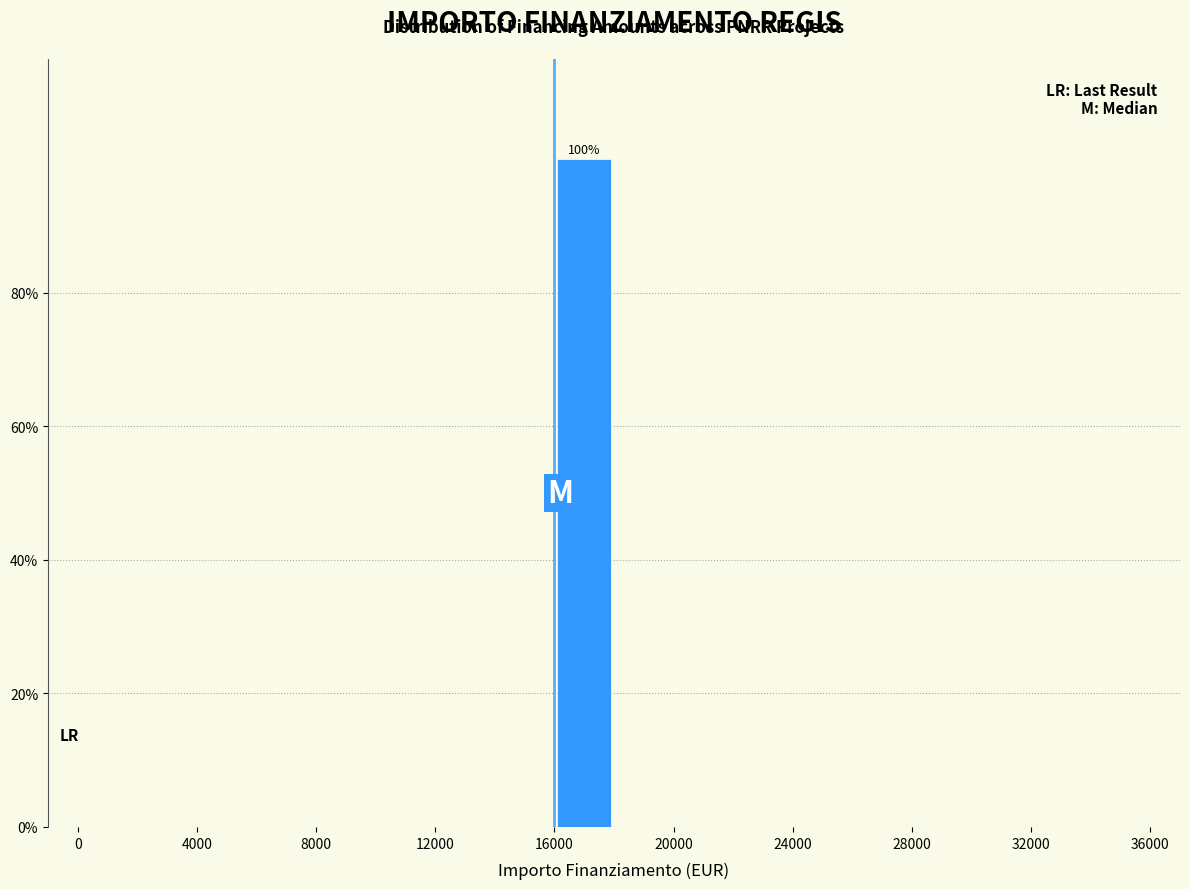

Over which range of the x-axis is the bar tallest?

16000 to 18000